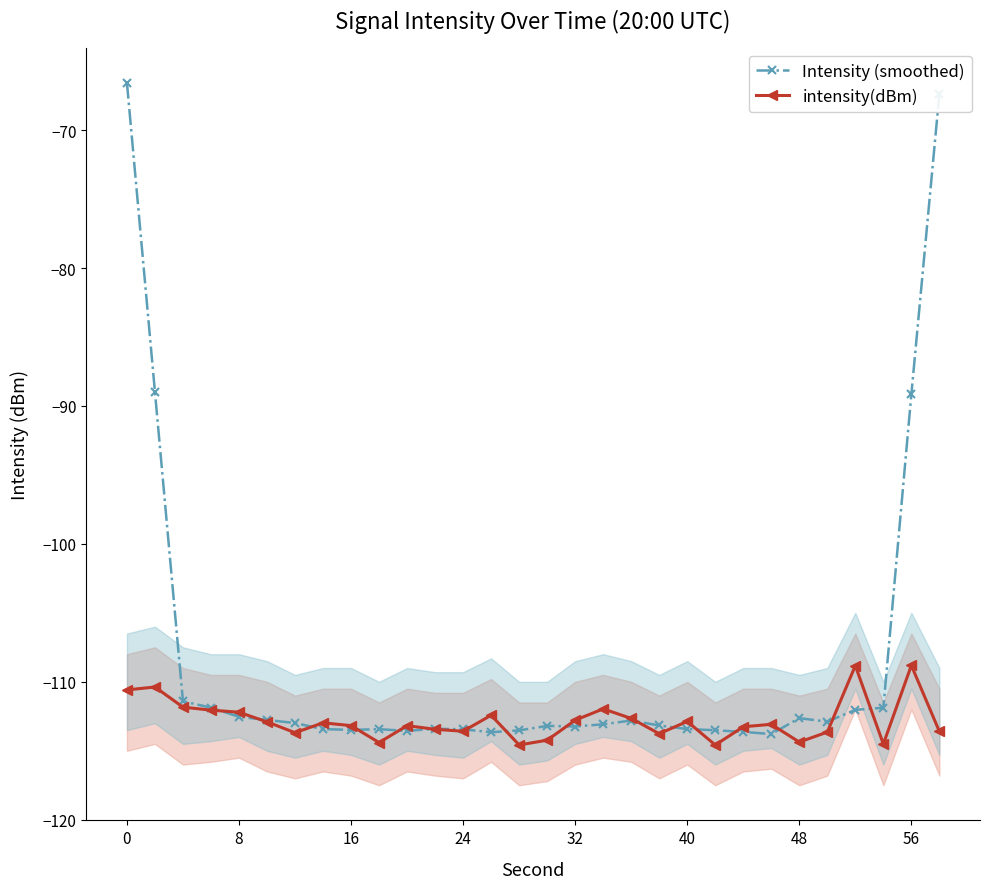

The intensity(dBm) series shows -188.5 at 16. True or false?

False